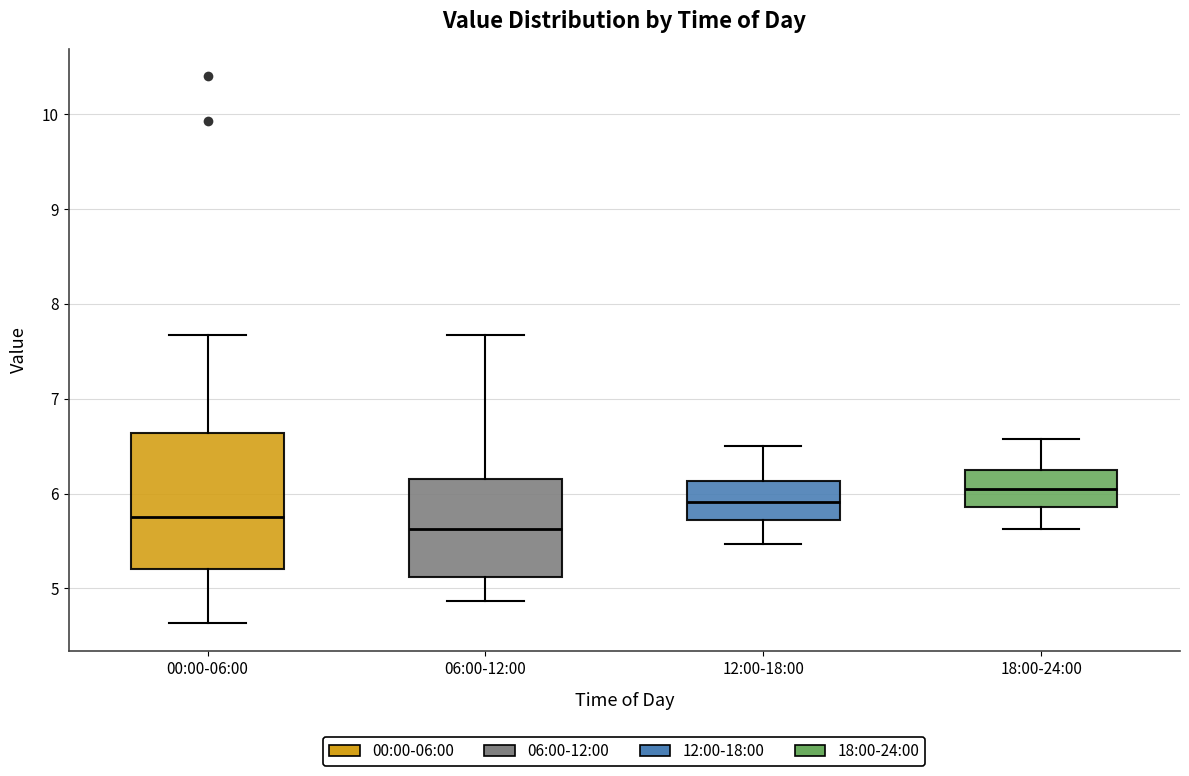

Where does the lower whisker of the box for 06:00-12:00 end on the y-axis? The values are not printed on the chart, so give them approximately, as read against the axis.

4.9